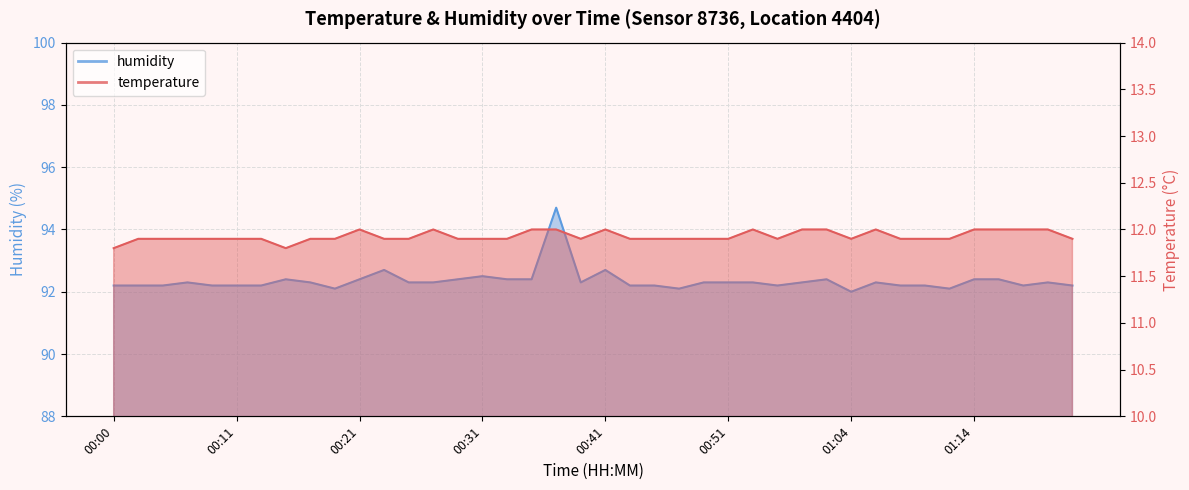

True or false: temperature and humidity intersect in this chart.

False